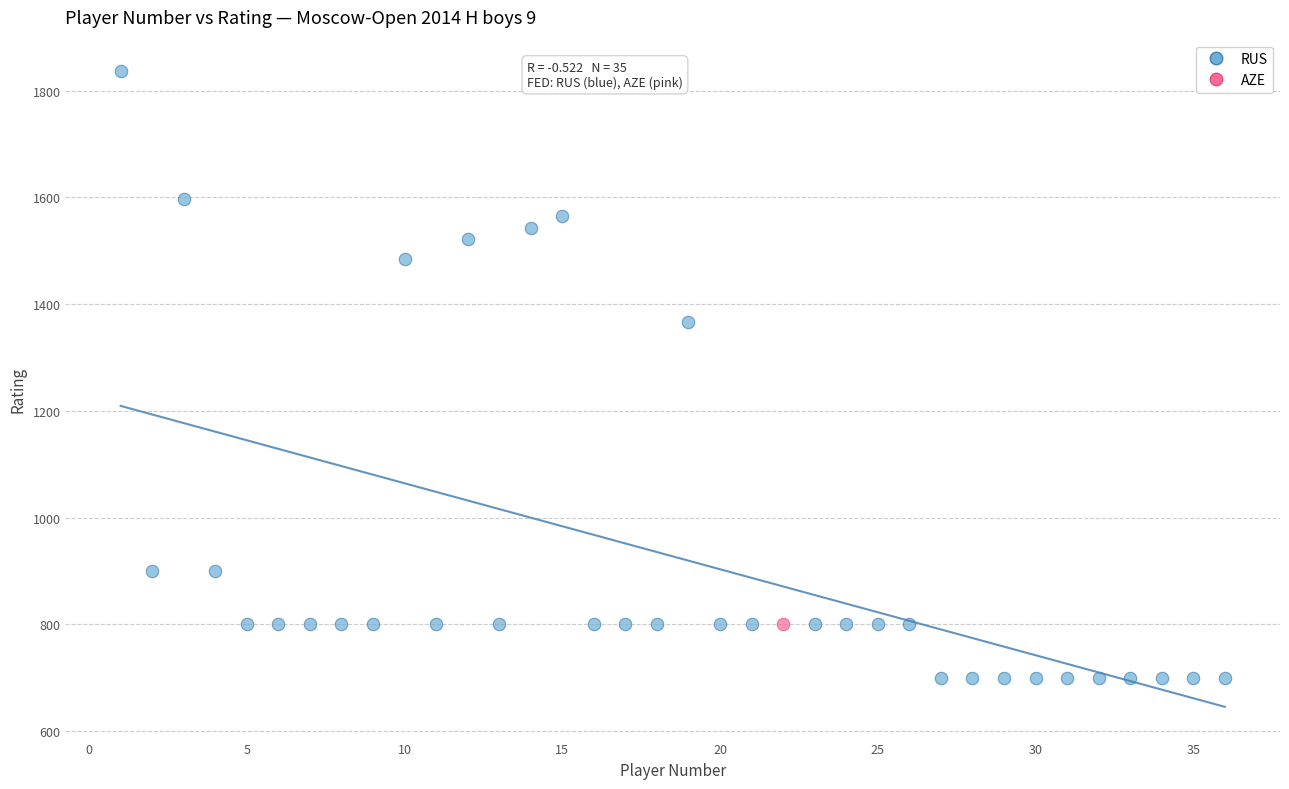

What are all the series names shown in the legend?

RUS, AZE